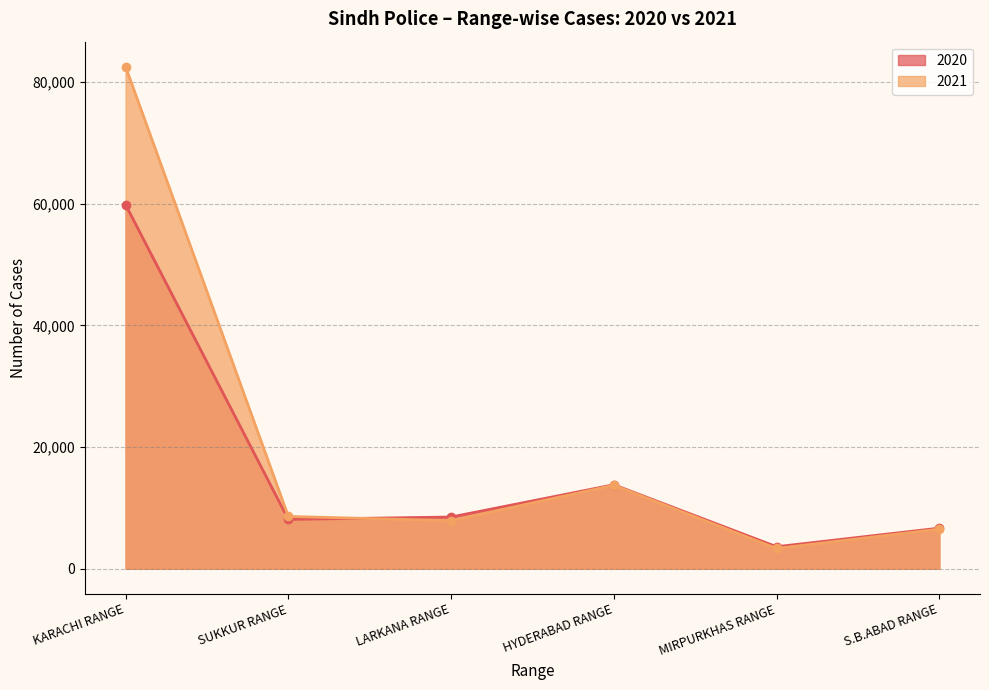

What is the total value across all series at S.B.ABAD RANGE?

13176